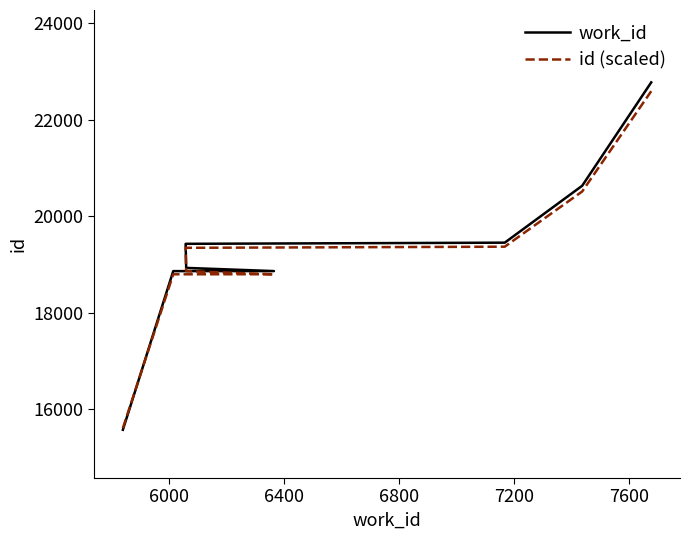

Which series has the largest range (max minus min)?

work_id